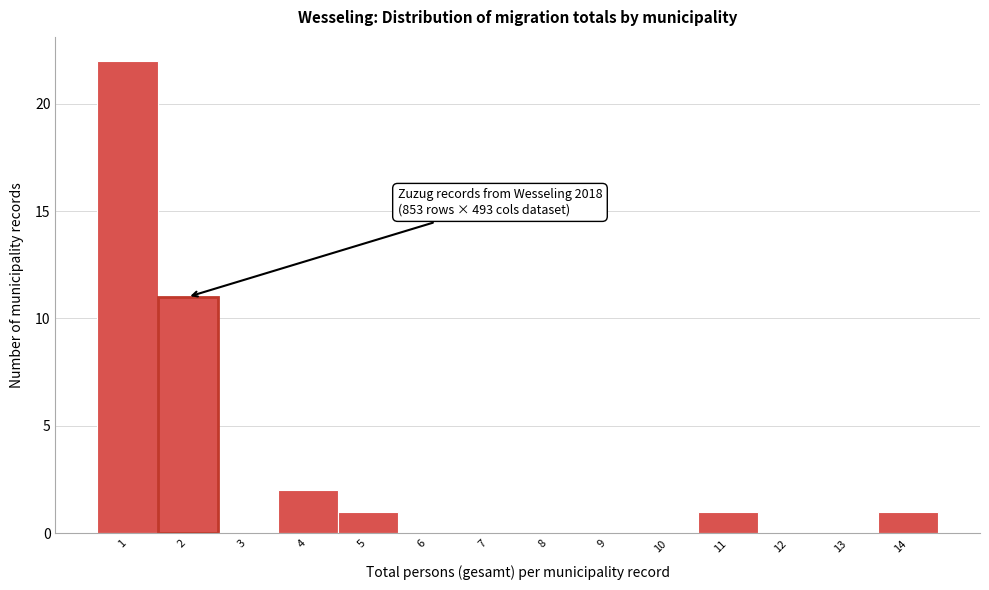

Reading left to right, list all the values displayed in this chart.

1=22	2=11	3=0	4=2	5=1	6=0	7=0	8=0	9=0	10=0	11=1	12=0	13=0	14=1